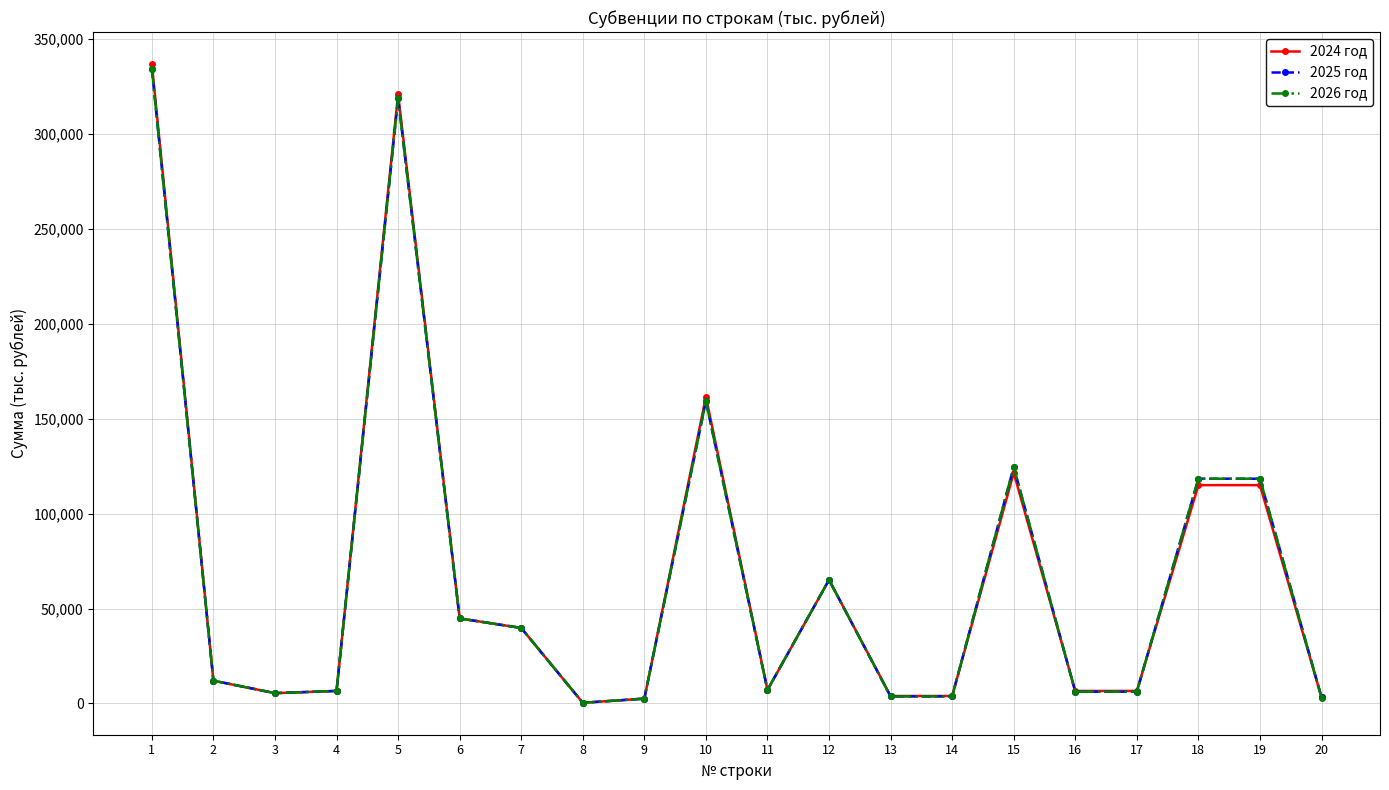

What is the difference between the maximum and minimum values in the 2026 год series?

334172.7